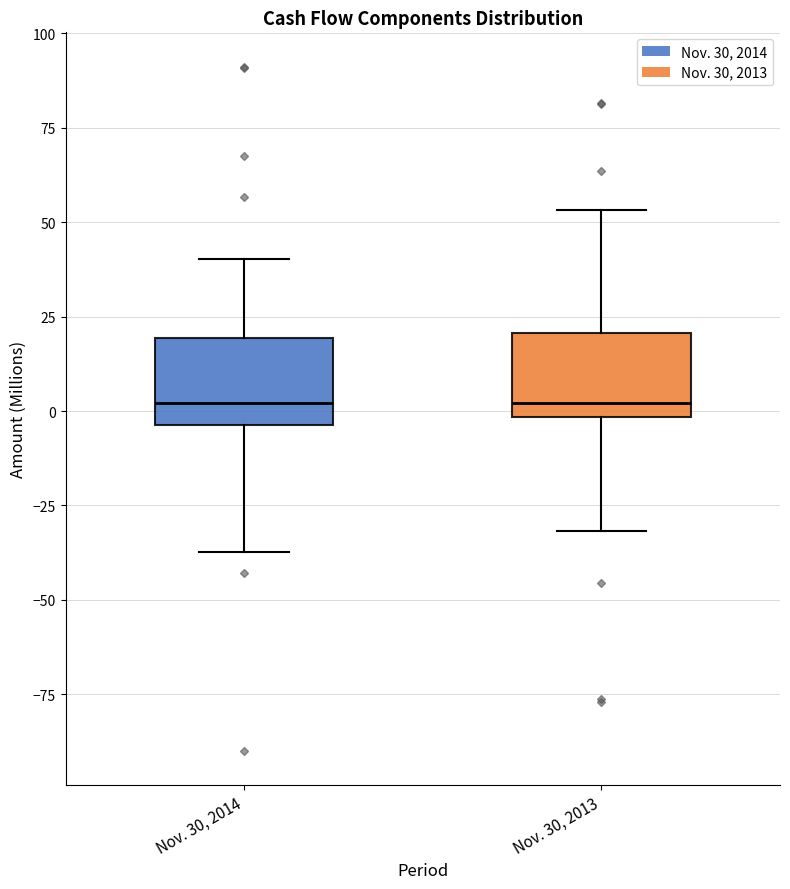

Reading left to right, read every box against the y-axis: the position of its median line, the range the box covers, and the ends of its whiskers. The values are not printed on the chart, so give them approximately, as read against the axis.

Nov. 30, 2014: median 0, box -5 to 20, whiskers -35 to 40
Nov. 30, 2013: median 0 (just above the box's lower edge), box 0 to 20, whiskers -30 to 55